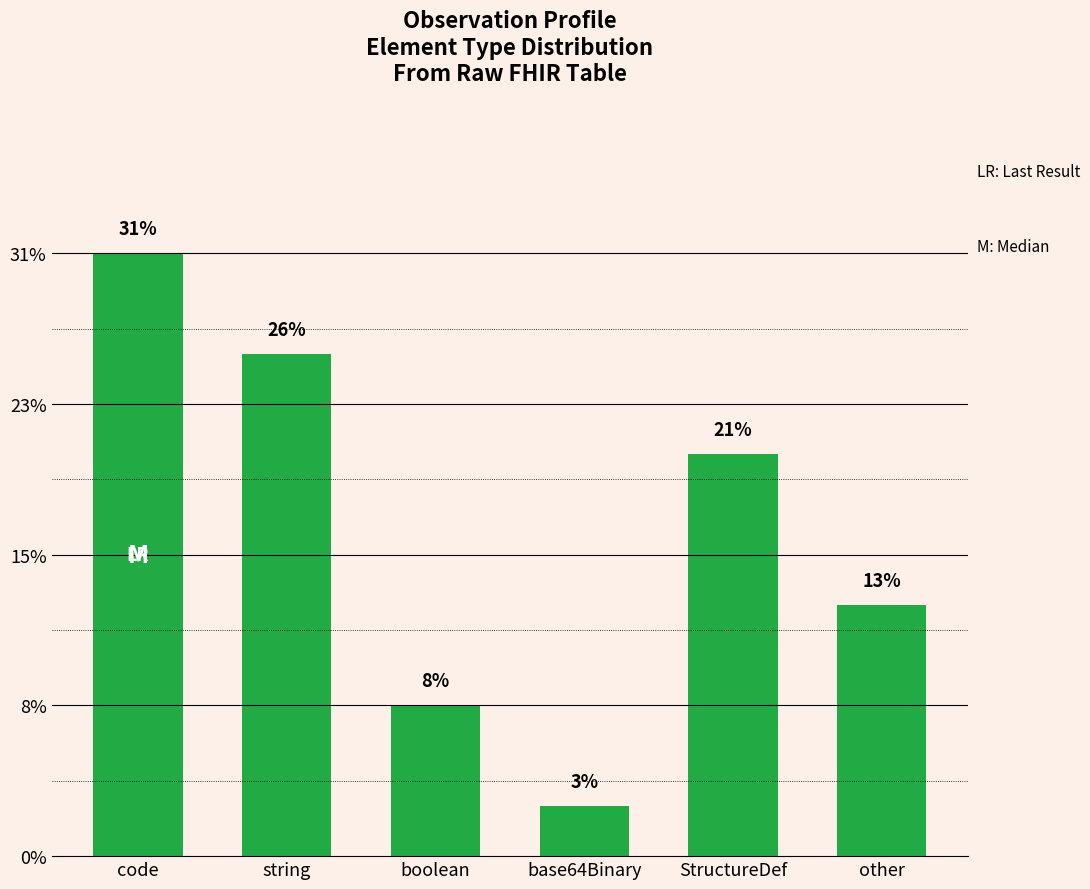

Are the bars horizontal?

No